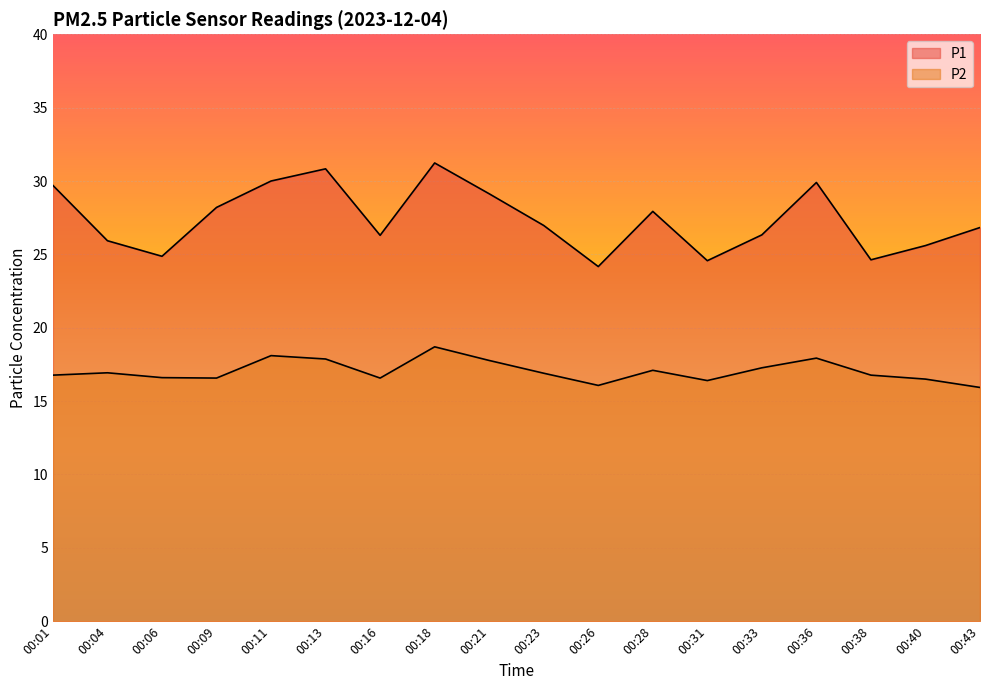

Rank the series by their average value, from lowest to highest.

P2, P1